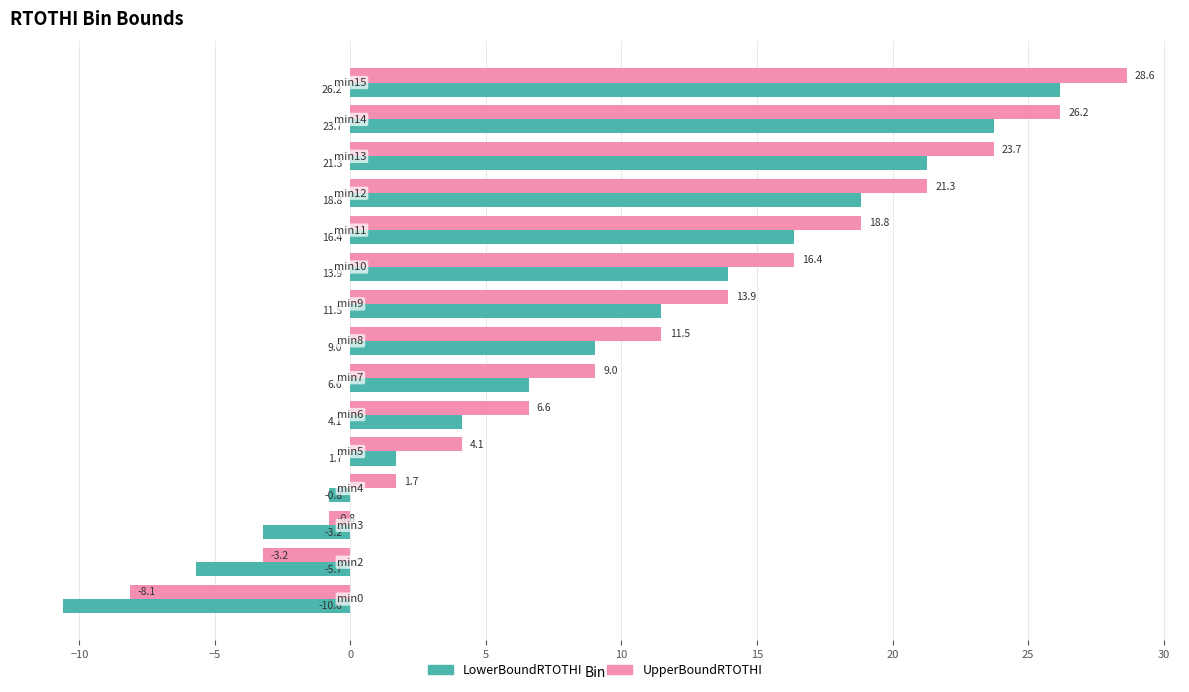

Count the number of data series in this chart.

2